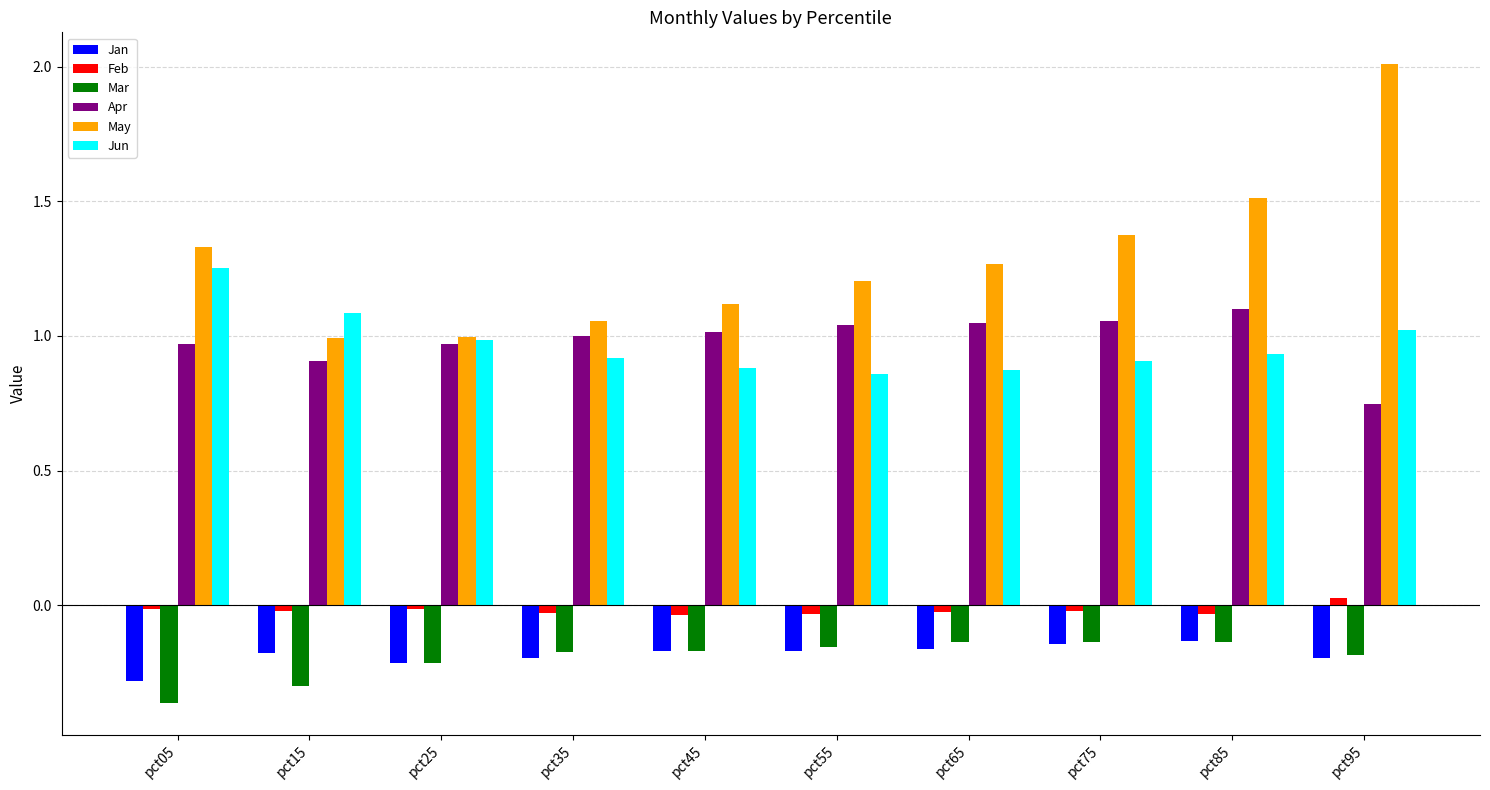

Which series has the largest total across all categories?

May